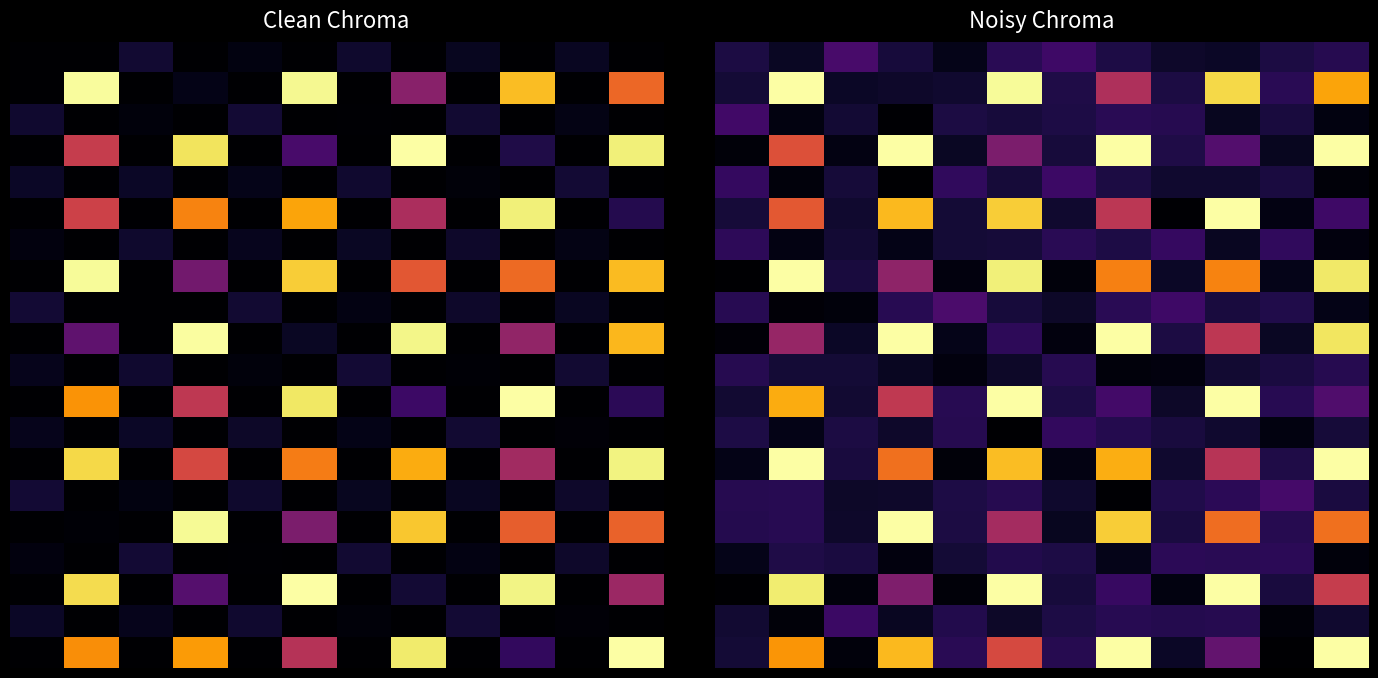

What is the total value across all series at 4?

1.9